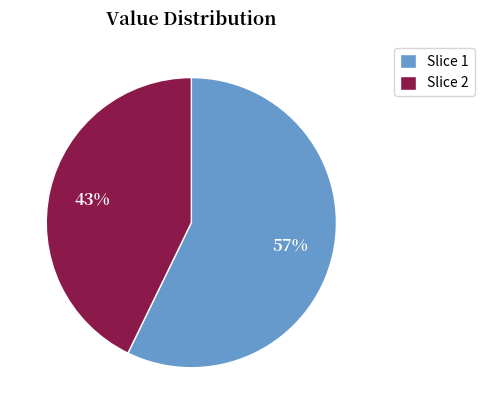

To the nearest percent, what percentage of the pie is Slice 2?

43%